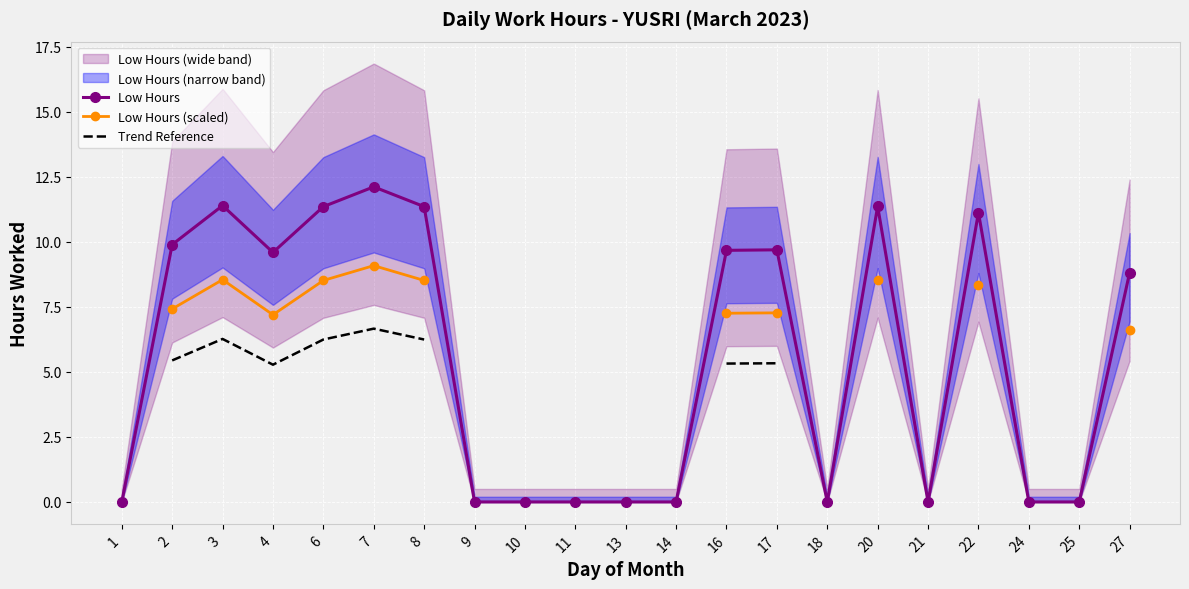

True or false: Low Hours (scaled) and Trend Reference intersect in this chart.

False